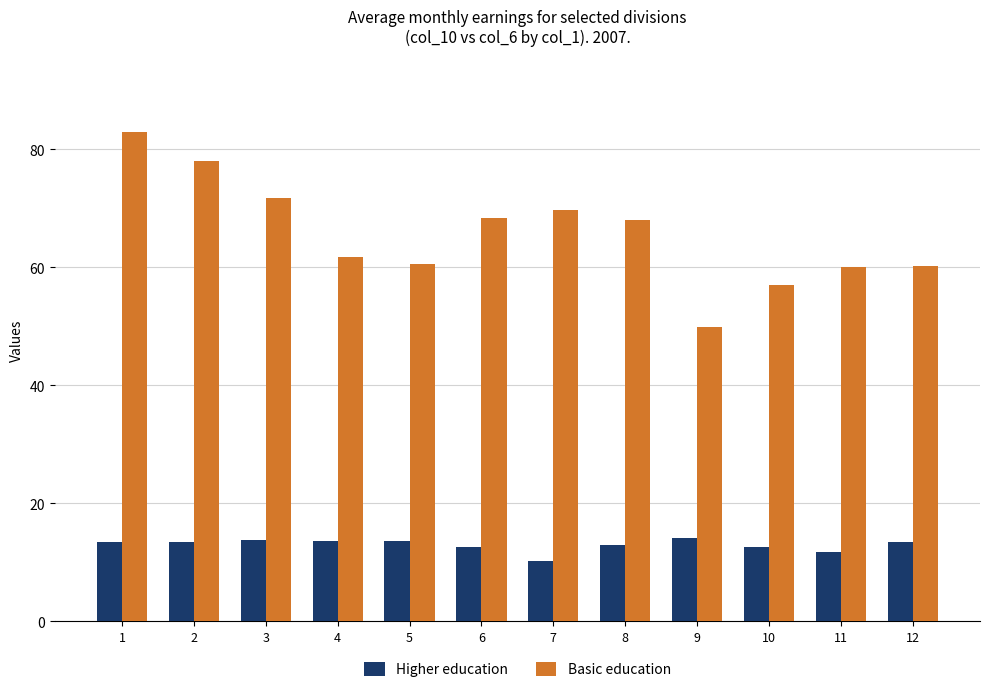

What is the maximum value shown in the chart?

82.9